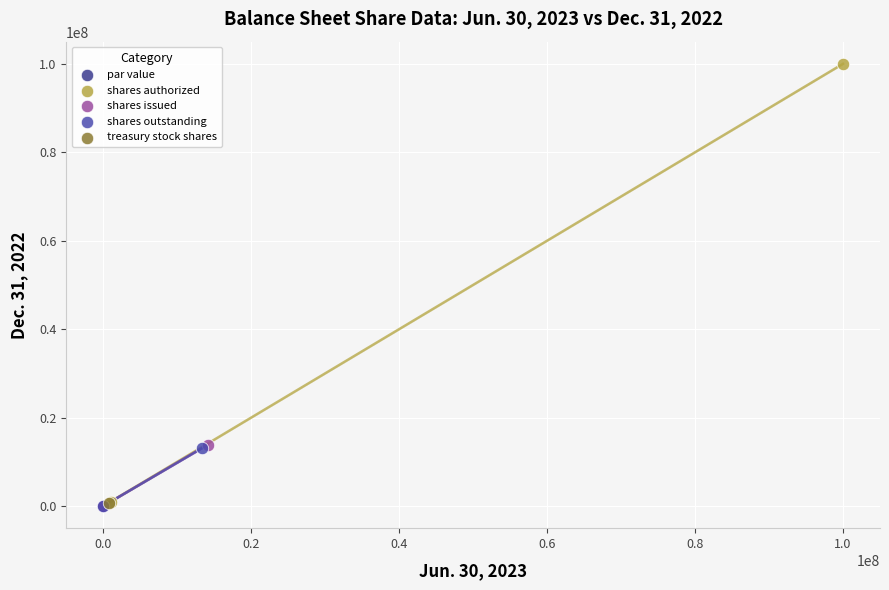

What are all the series names shown in the legend?

par value, shares authorized, shares issued, shares outstanding, treasury stock shares